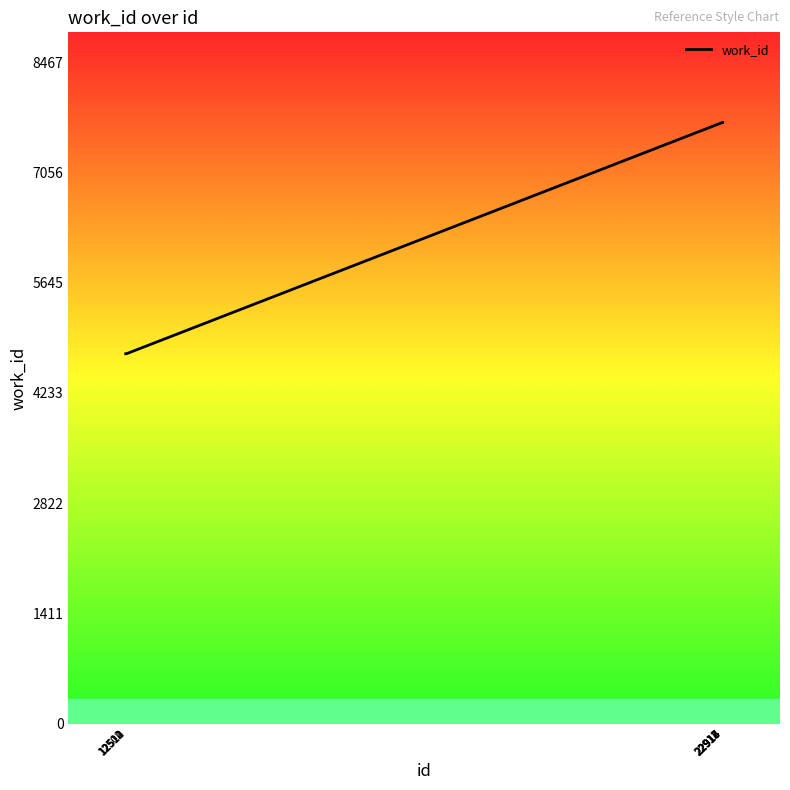

What is the smallest value displayed?

4736